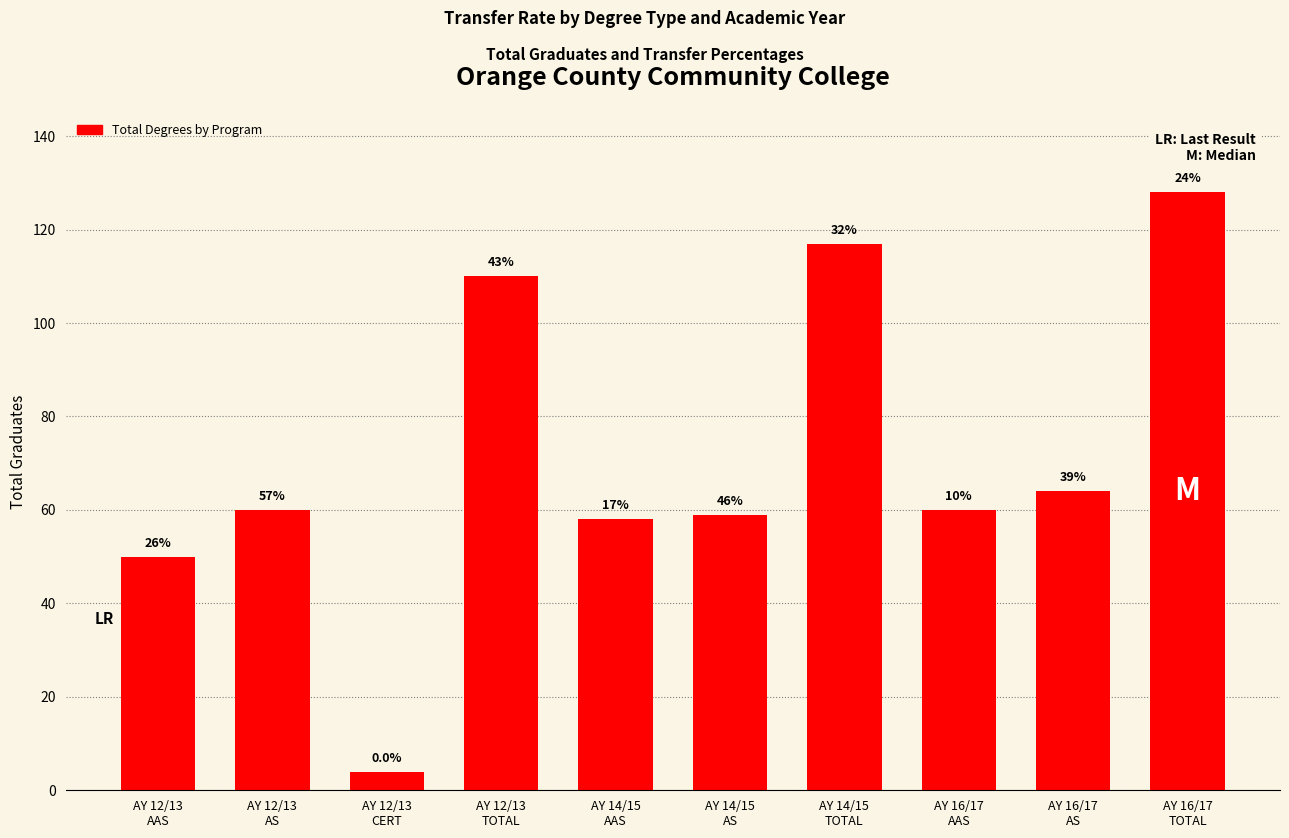

True or false: the data shows 2 at AY 12/13
CERT.

False